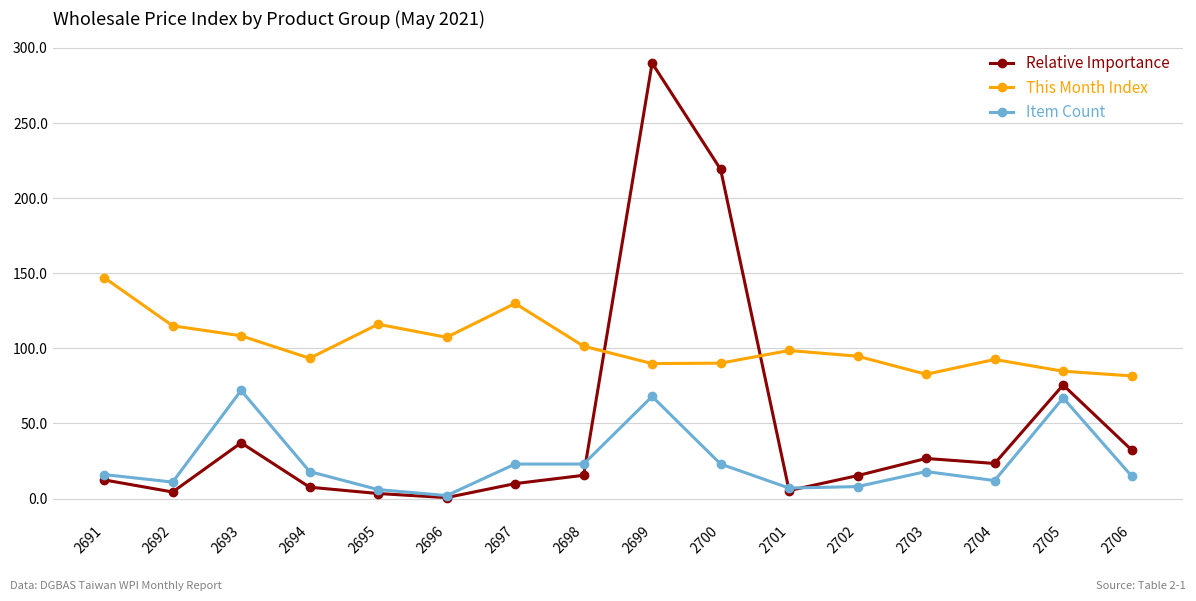

What are all the series names shown in the legend?

Relative Importance, This Month Index, Item Count